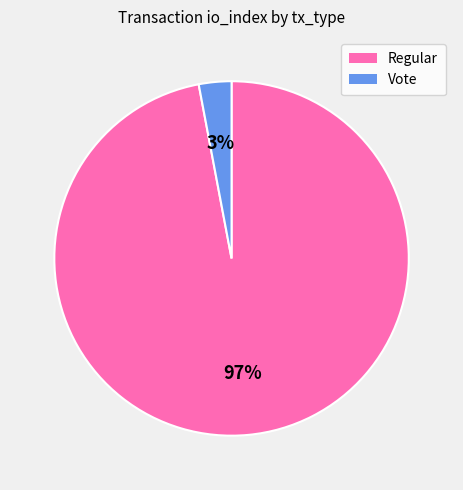

To the nearest percent, what is the difference between the largest and smallest slice percentages?

94%